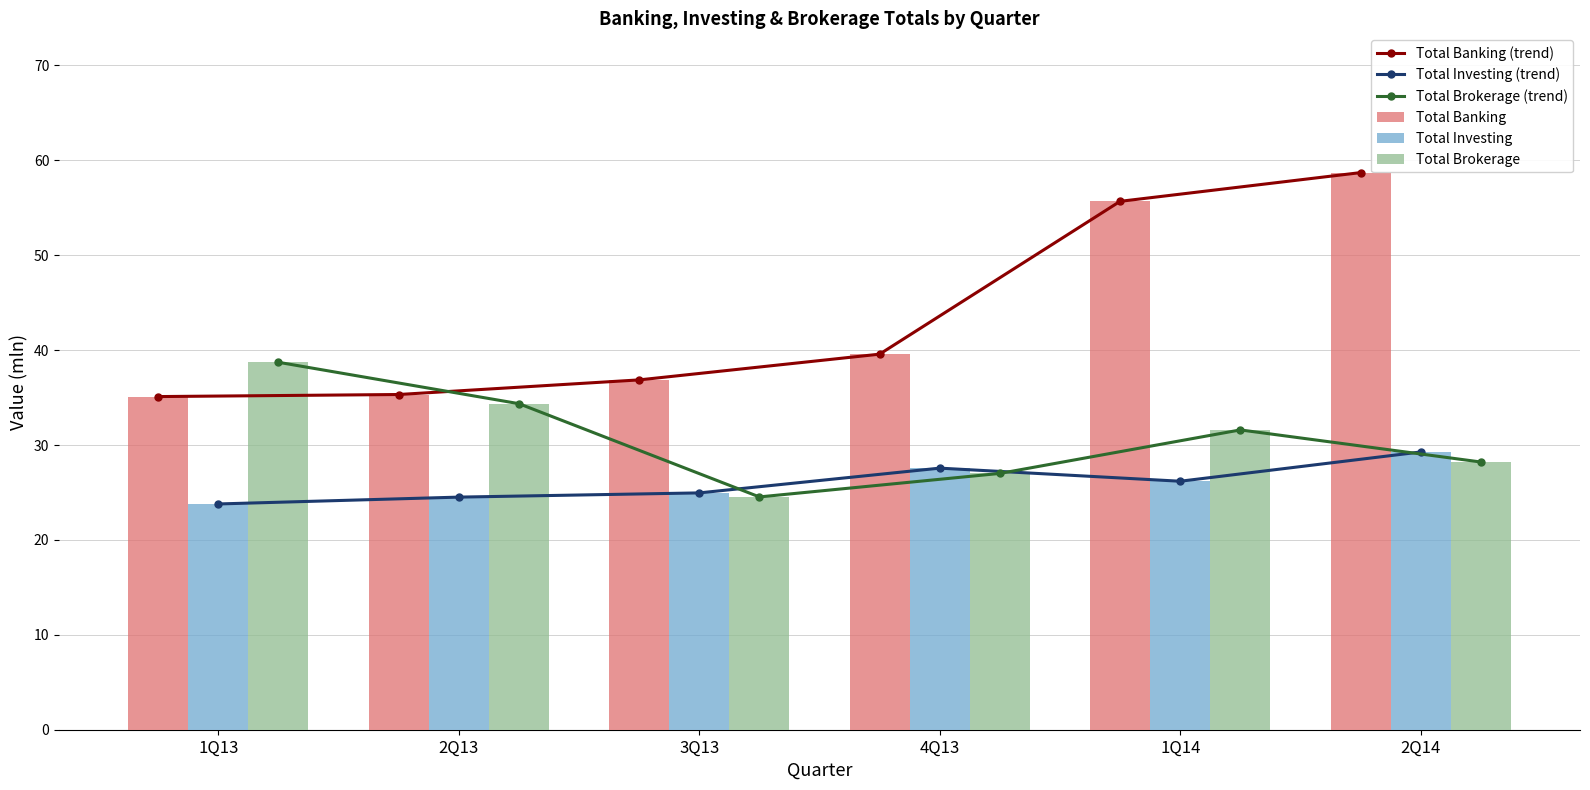

Is it true that Total Investing (trend) equals 23.8 at 1Q13?

True